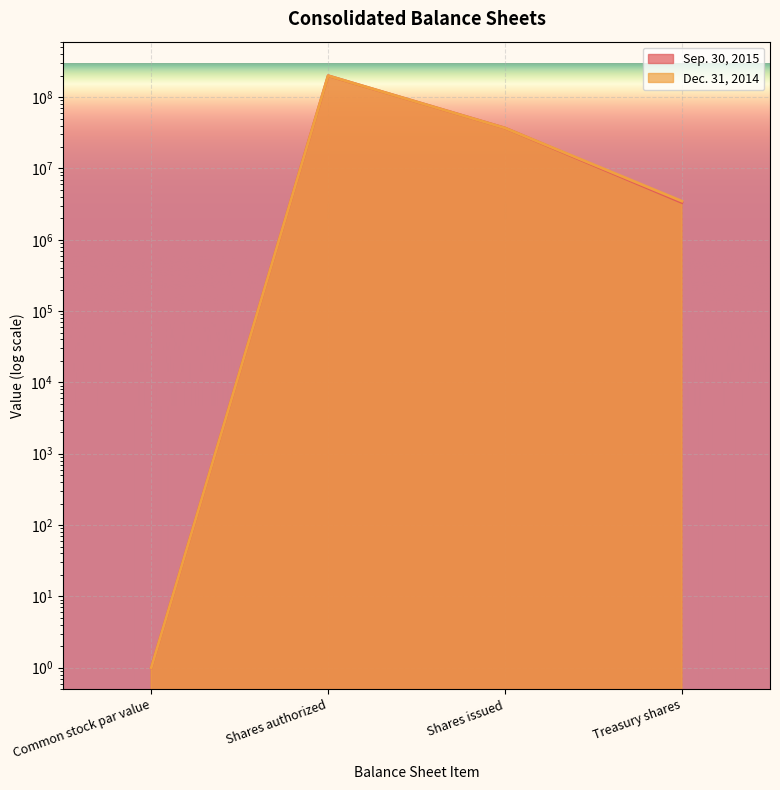

At which category does Dec. 31, 2014 reach its first local peak?

Shares authorized